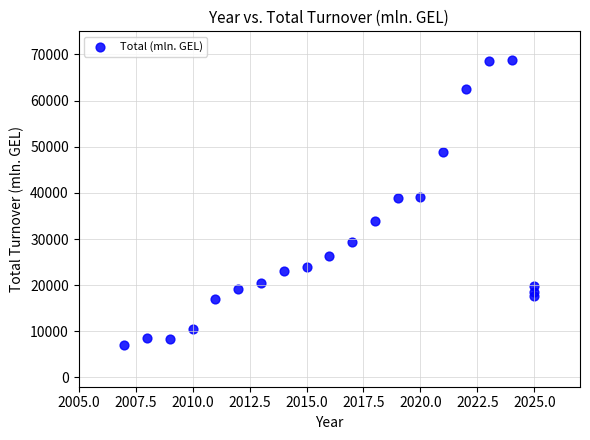

What is the range of Y values (max minus min)?

61679.8